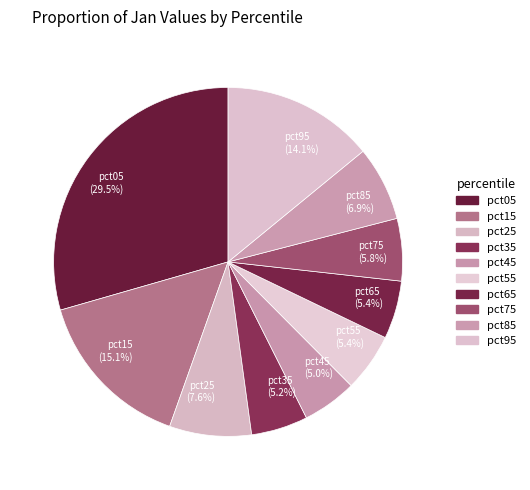

Which category has the biggest portion of the pie?

pct05